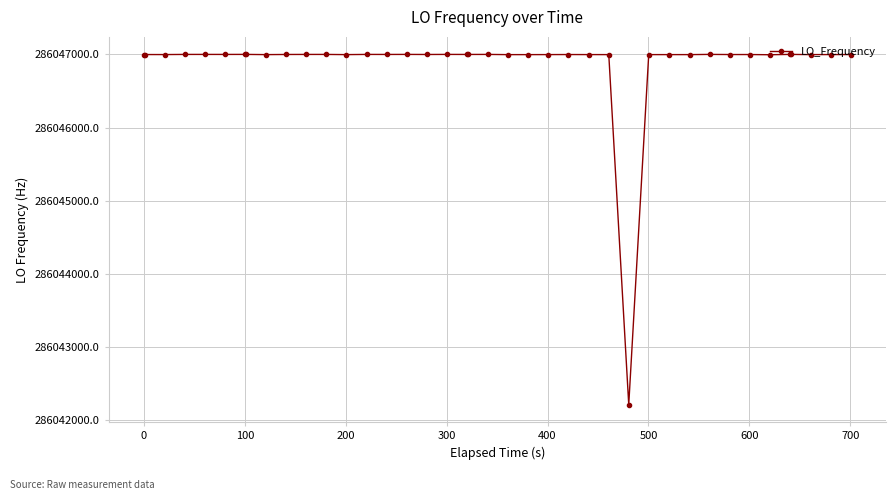

What is the difference between the maximum and minimum values?

4789.9